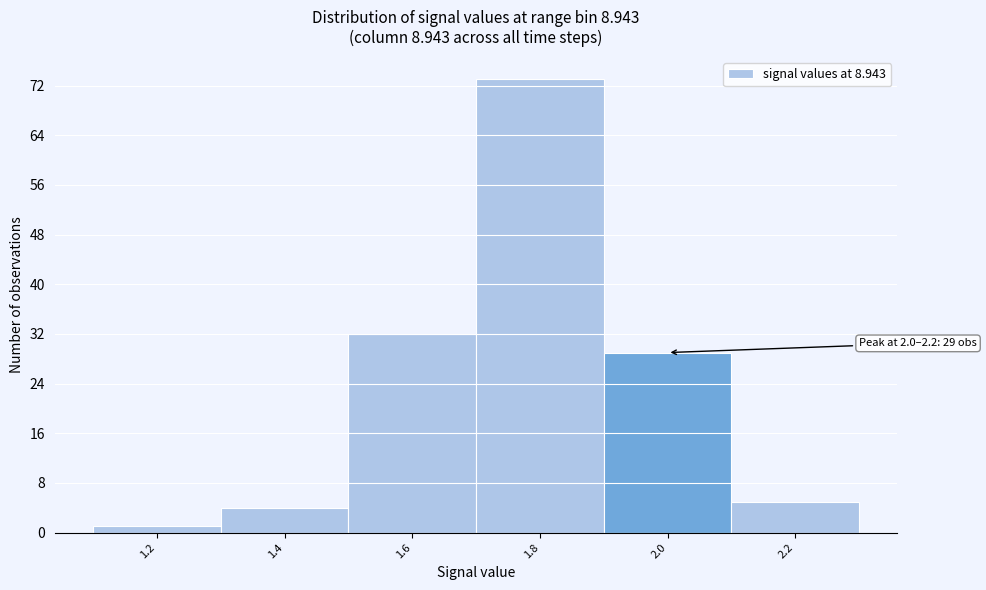

Reading right to left, list all the values displayed in this chart.

2.2=5	2.0=29	1.8=73	1.6=32	1.4=4	1.2=1